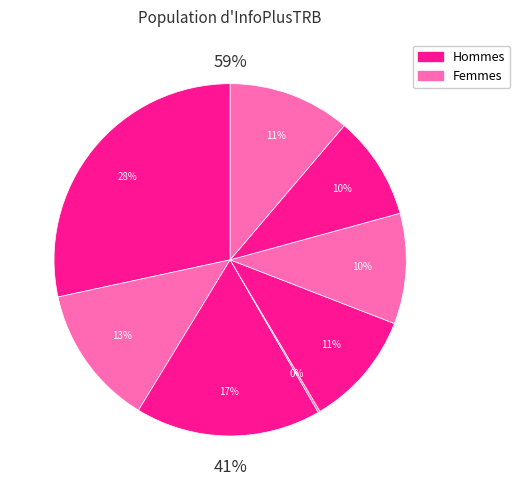

How many slices are in this pie chart?

8